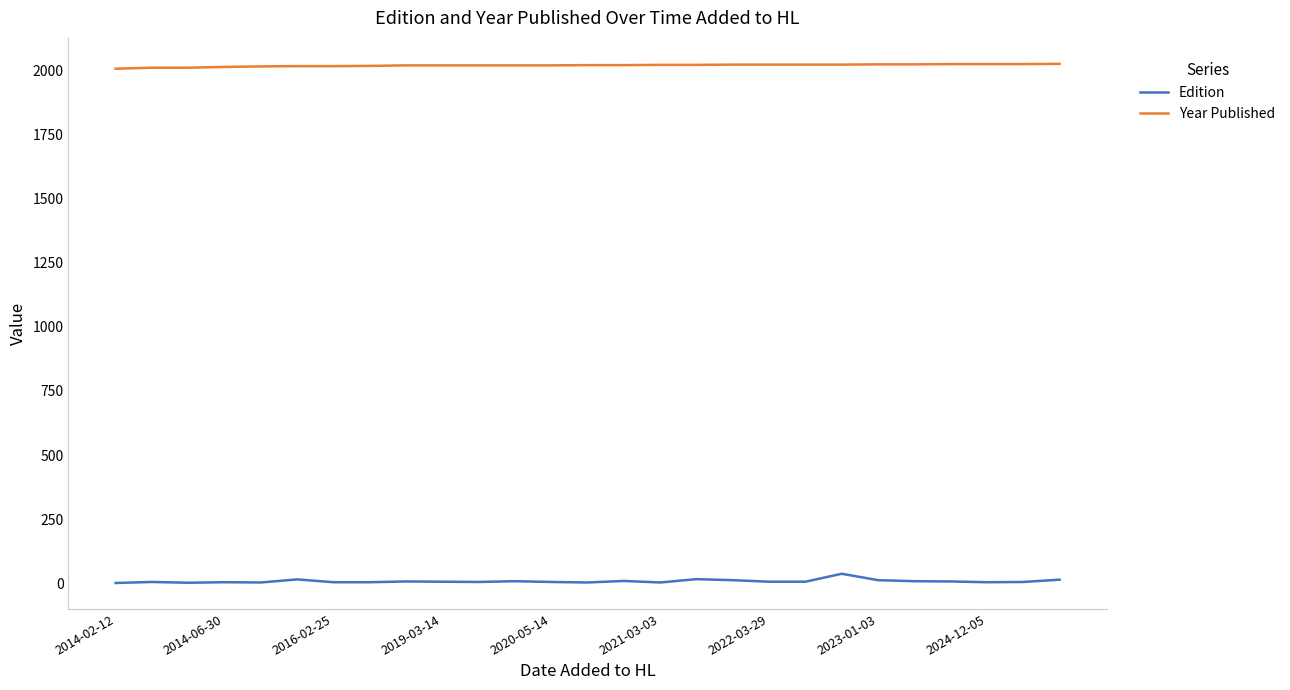

List the series in order of their overall mean, lowest first.

Edition, Year Published